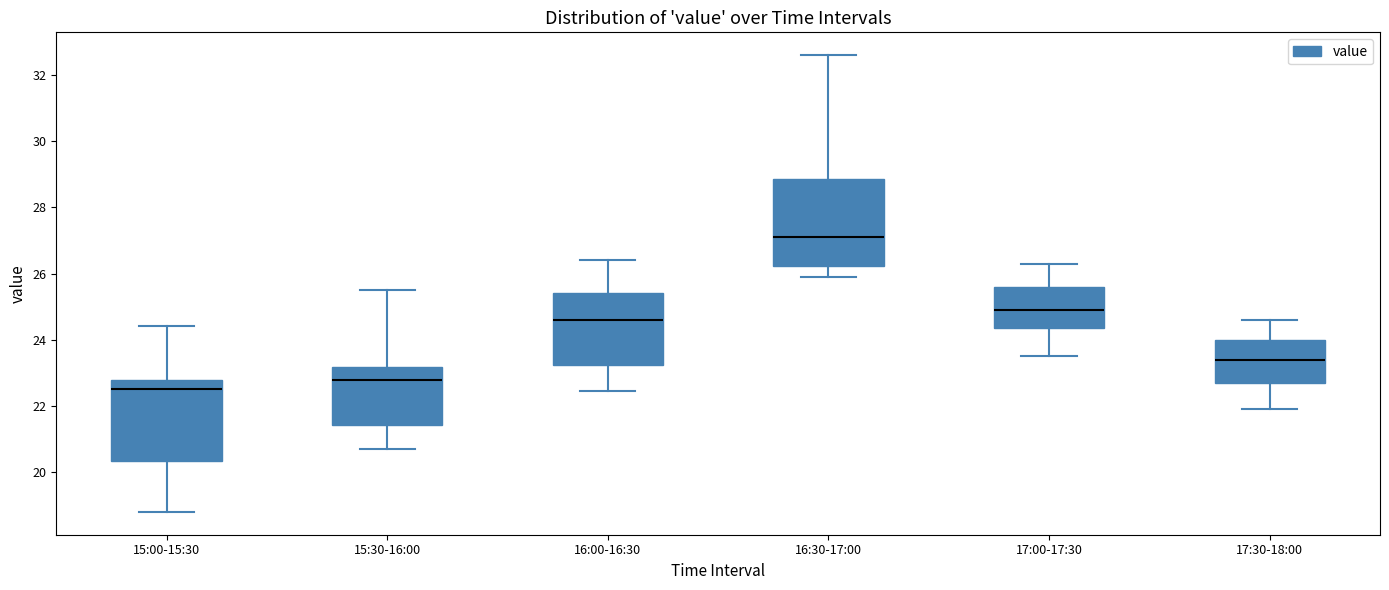

Reading left to right, transcribe this box plot: for each box, give where its median line is, the range the box spans, and where its two whiskers end, as read against the y-axis. The values are not printed on the chart, so give them approximately, as read against the axis.

15:00-15:30: median 22.6, box 20.4 to 22.8, whiskers 18.8 to 24.4
15:30-16:00: median 22.8, box 21.4 to 23.2, whiskers 20.8 to 25.6
16:00-16:30: median 24.6, box 23.2 to 25.4, whiskers 22.4 to 26.4
16:30-17:00: median 27.2, box 26.2 to 28.8, whiskers 26.0 to 32.6
17:00-17:30: median 25.0, box 24.4 to 25.6, whiskers 23.6 to 26.4
17:30-18:00: median 23.4, box 22.8 to 24.0, whiskers 22.0 to 24.6